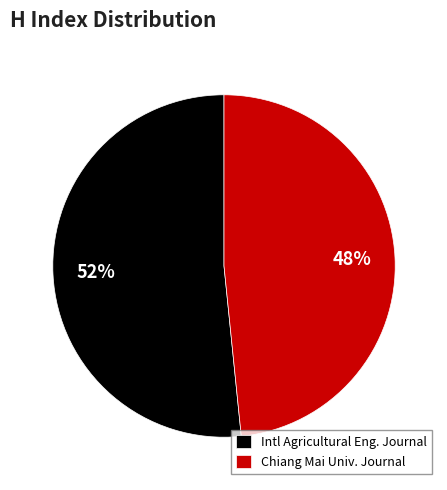

Rank the categories by value from lowest to highest.

Chiang Mai Univ. Journal, Intl Agricultural Eng. Journal